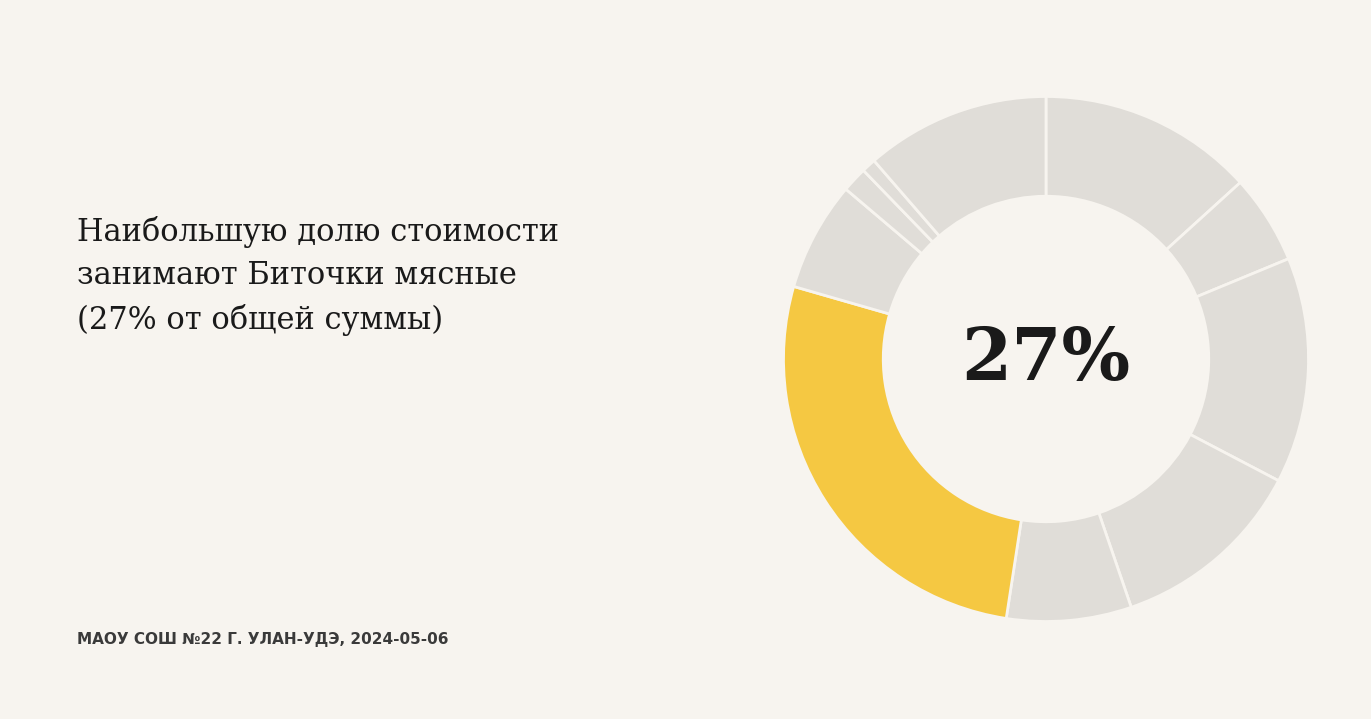

Does Щи по-уральски account for over 50% of the chart?

No